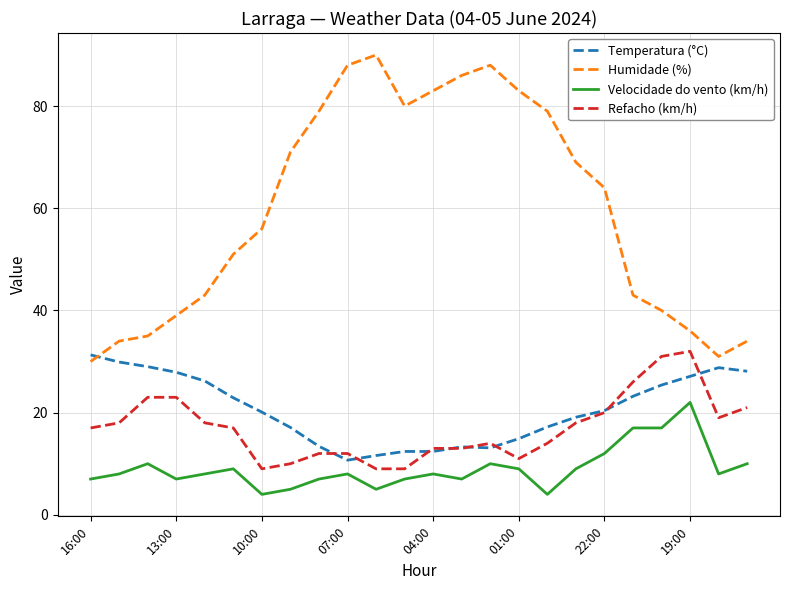

Which series has the largest range (max minus min)?

Humidade (%)